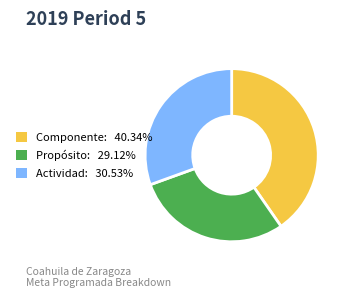

How many slices are in this pie chart?

3